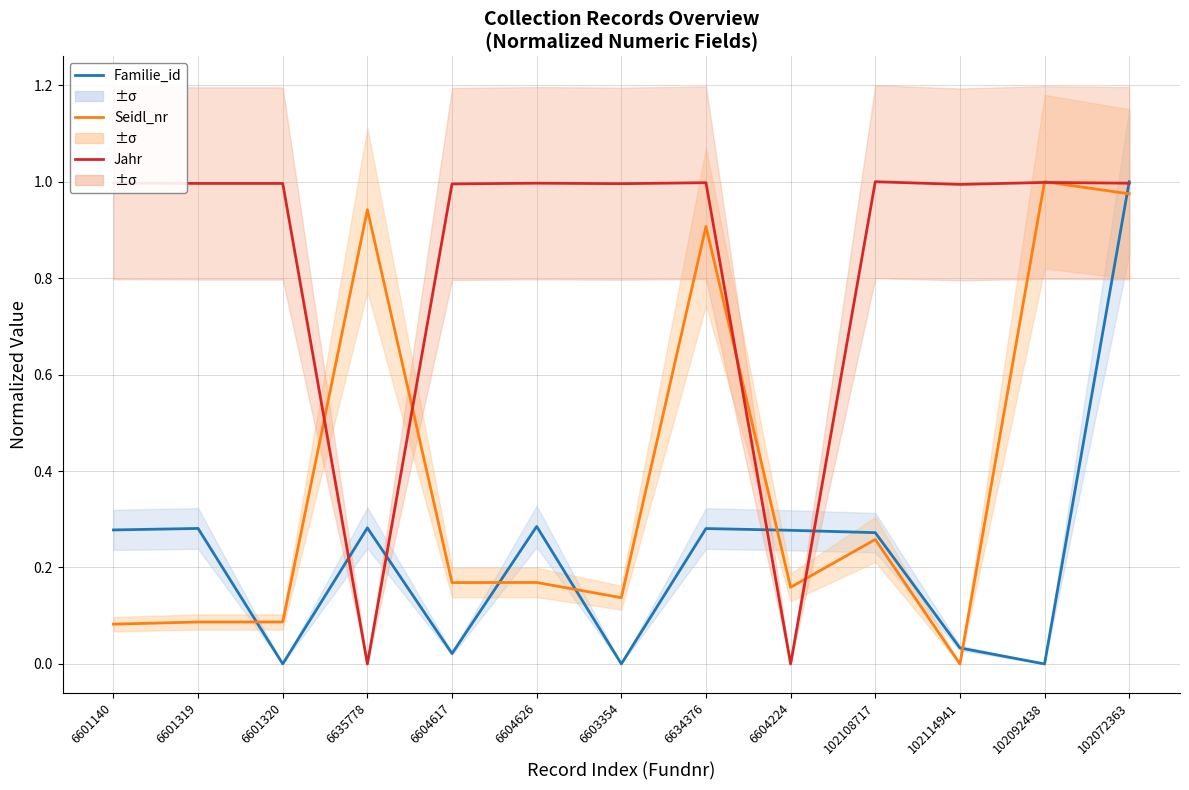

Which series has the largest total across all categories?

Jahr